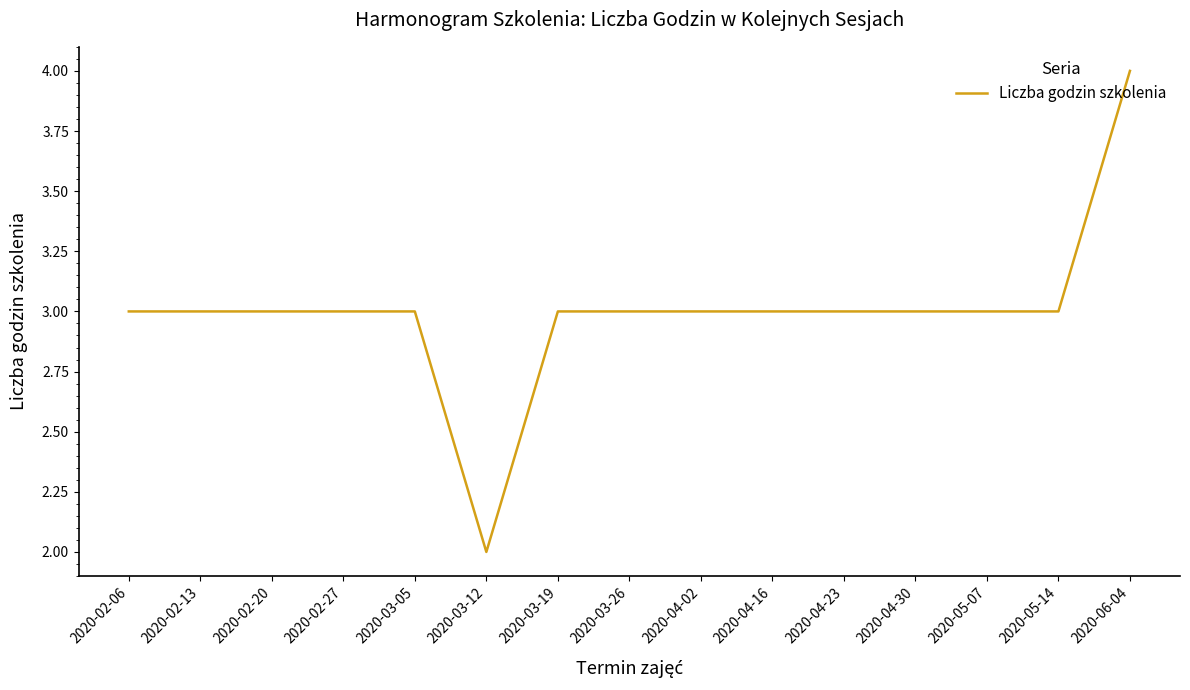

Reading left to right, what are all the values shown in this chart?

3	3	3	3	3	2	3	3	3	3	3	3	3	3	4